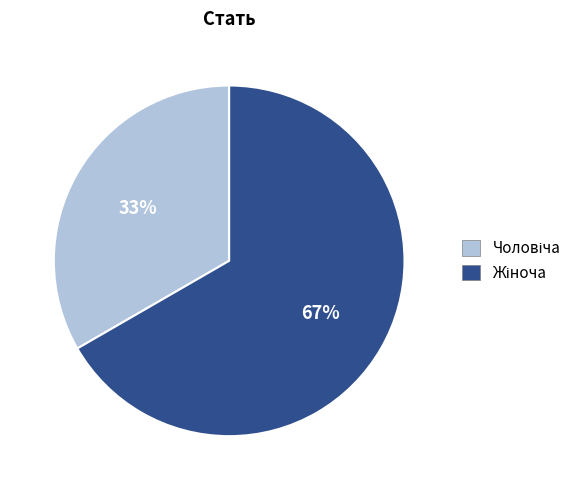

Does any single category account for the majority?

Yes